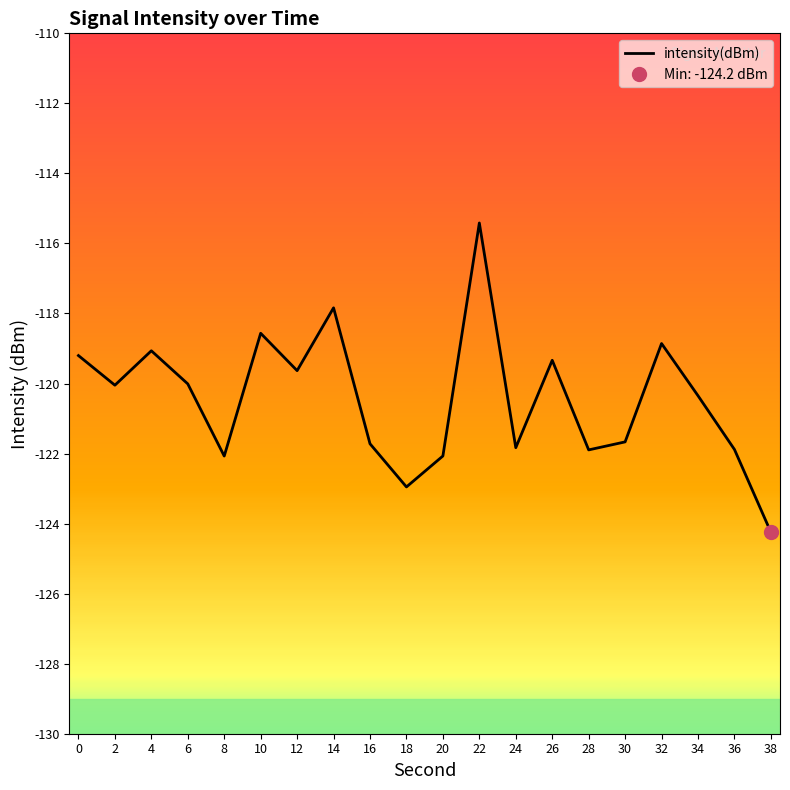

What is the minimum value shown in the chart?

-124.2